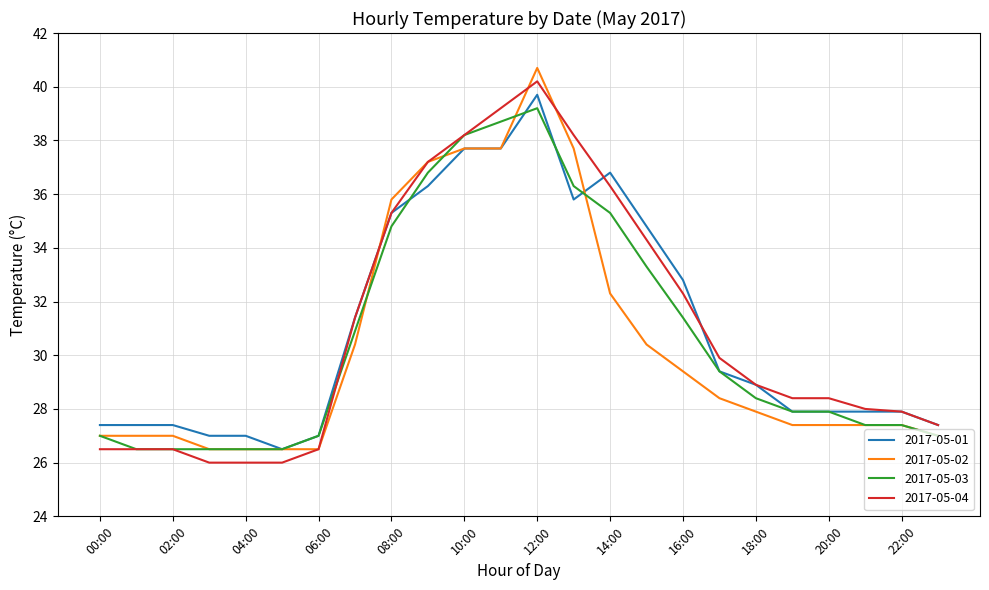

What is the minimum value for 2017-05-03?

26.5